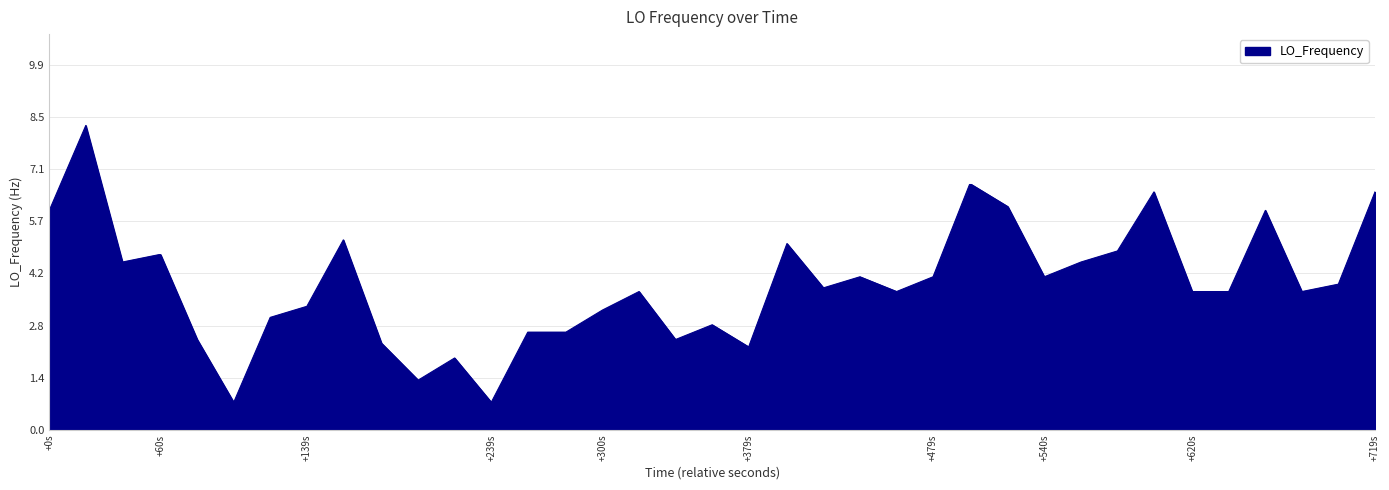

What is the difference between the maximum and minimum values?

7.5